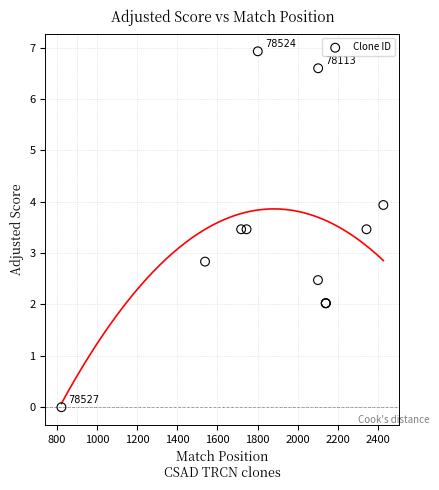

What Y value in the scatter plot is closest to 3?

2.8